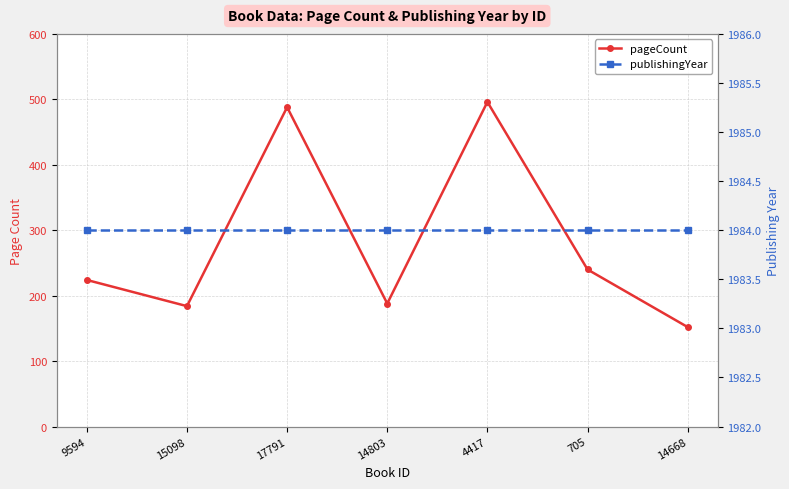

What is the label of the 1st point from the left?

9594